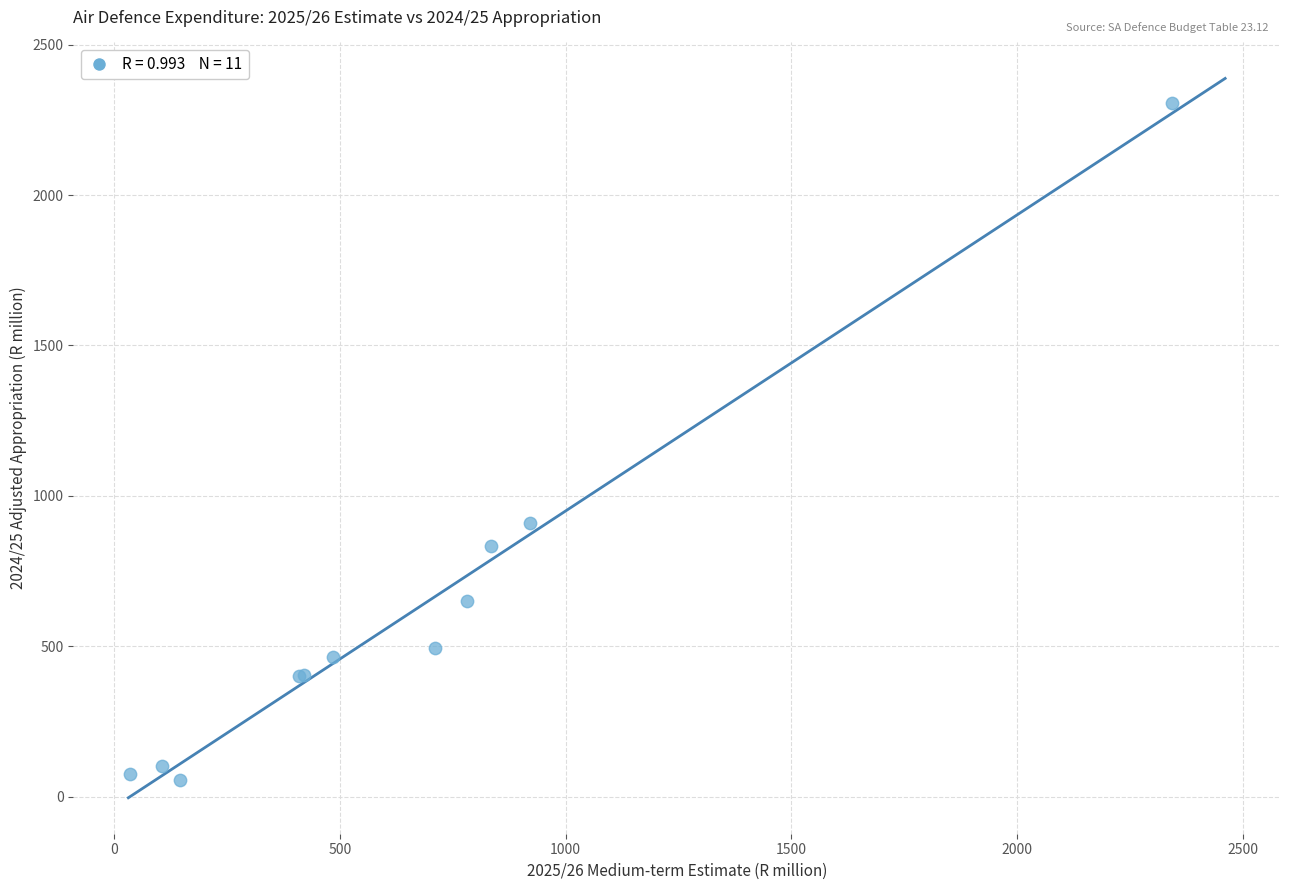

What Y value in the scatter plot is closest to 1181?

908.6